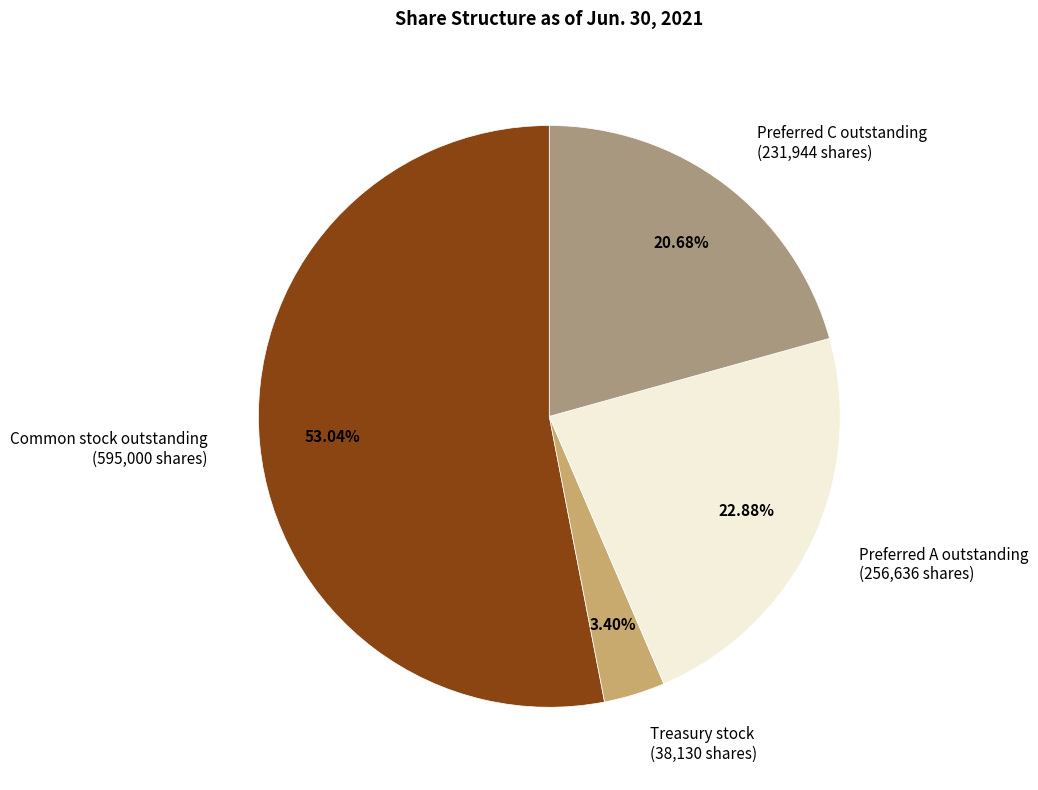

Which has a higher value, Preferred A outstanding or Treasury stock?

Preferred A outstanding